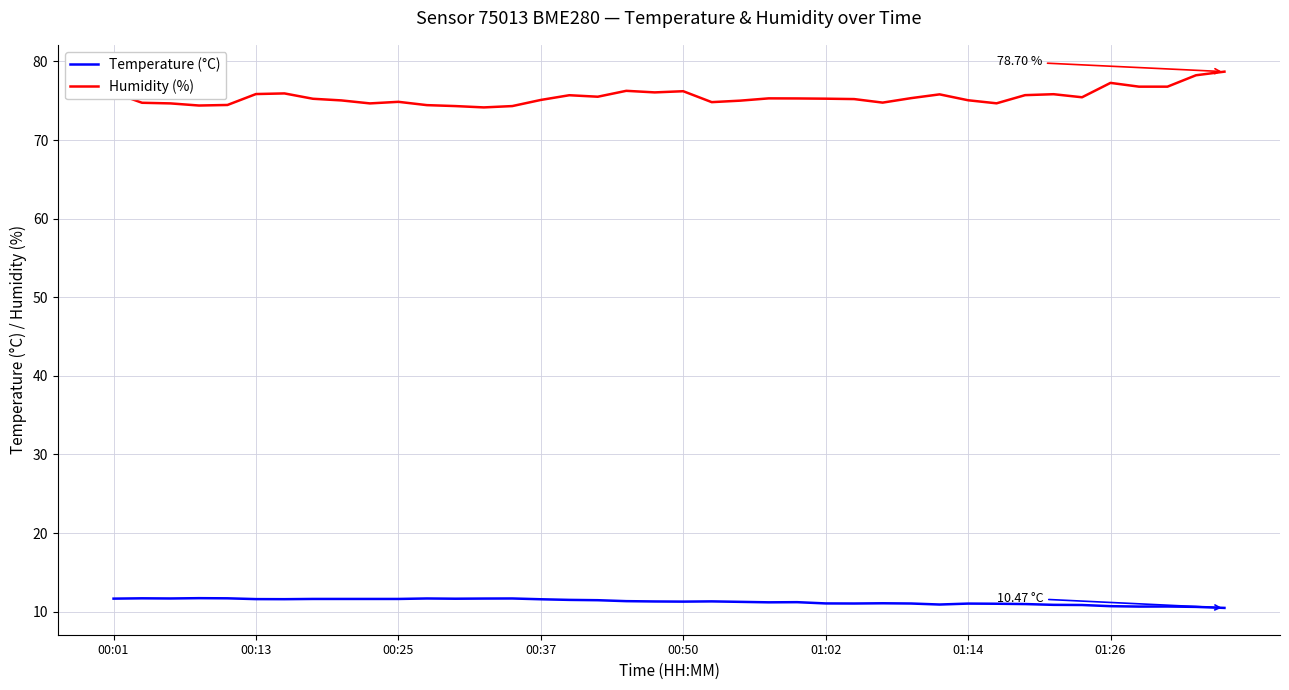

True or false: Humidity (%) and Temperature (°C) cross at least once.

False